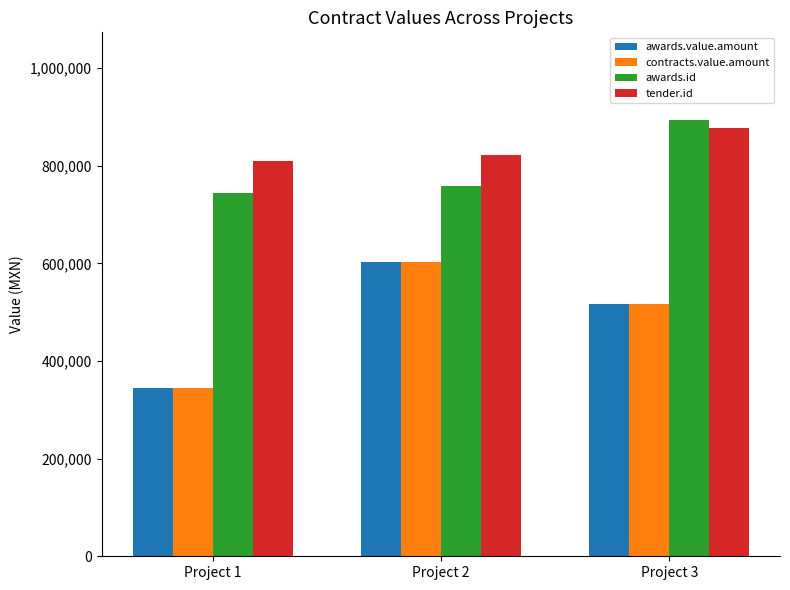

Which category has the highest value in the tender.id series?

Project 3